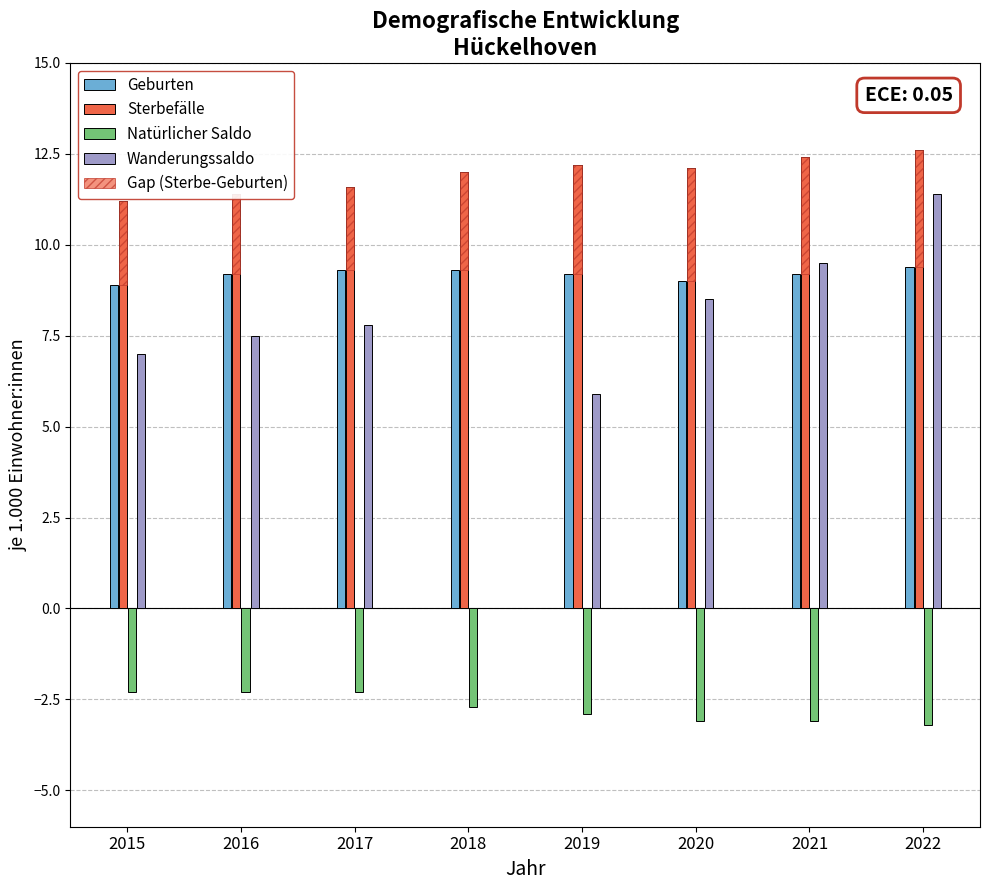

What is the value of the Sterbefälle bar at the 7th from the left?

12.4